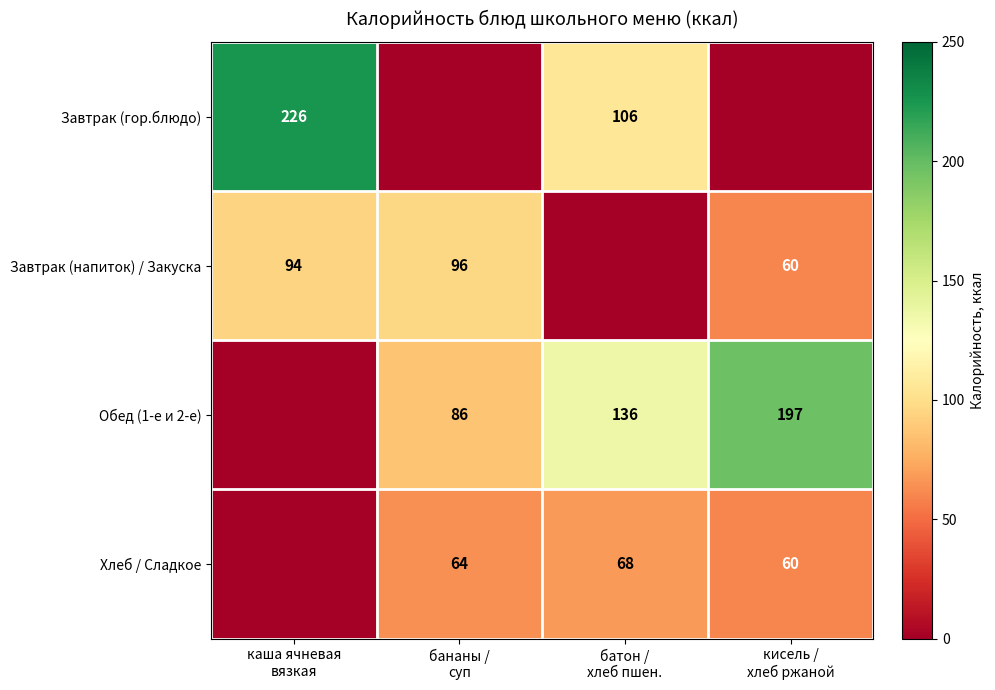

At which label does Обед (1-е и 2-е) first exceed 136?

кисель / хлеб ржаной